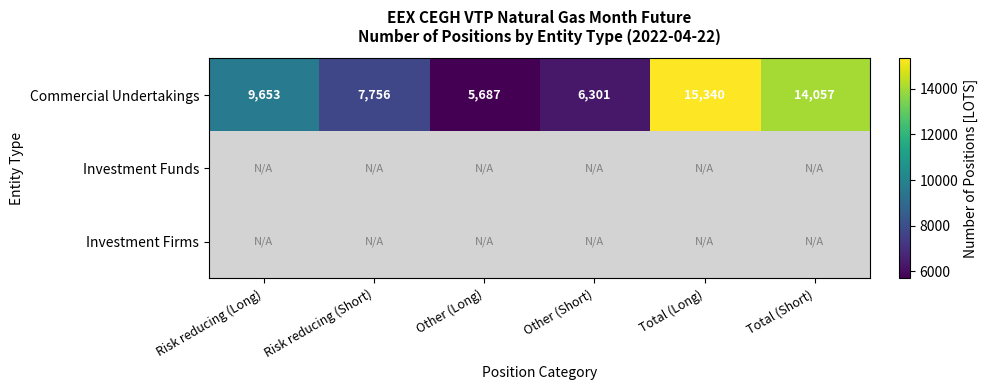

Which category has the lowest value in the Commercial Undertakings series?

Other (Long)